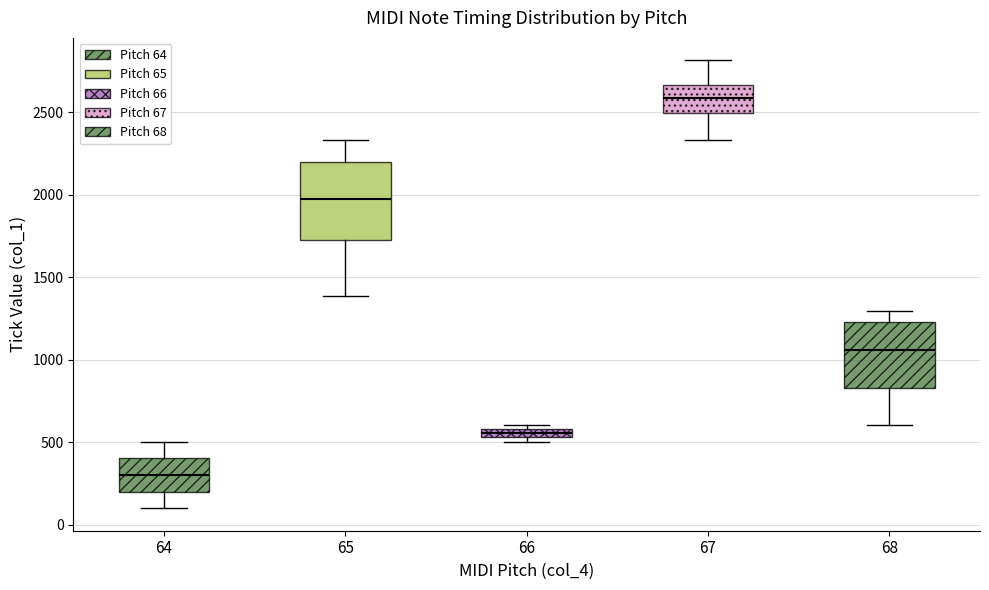

Which box has the lowest median line?

64